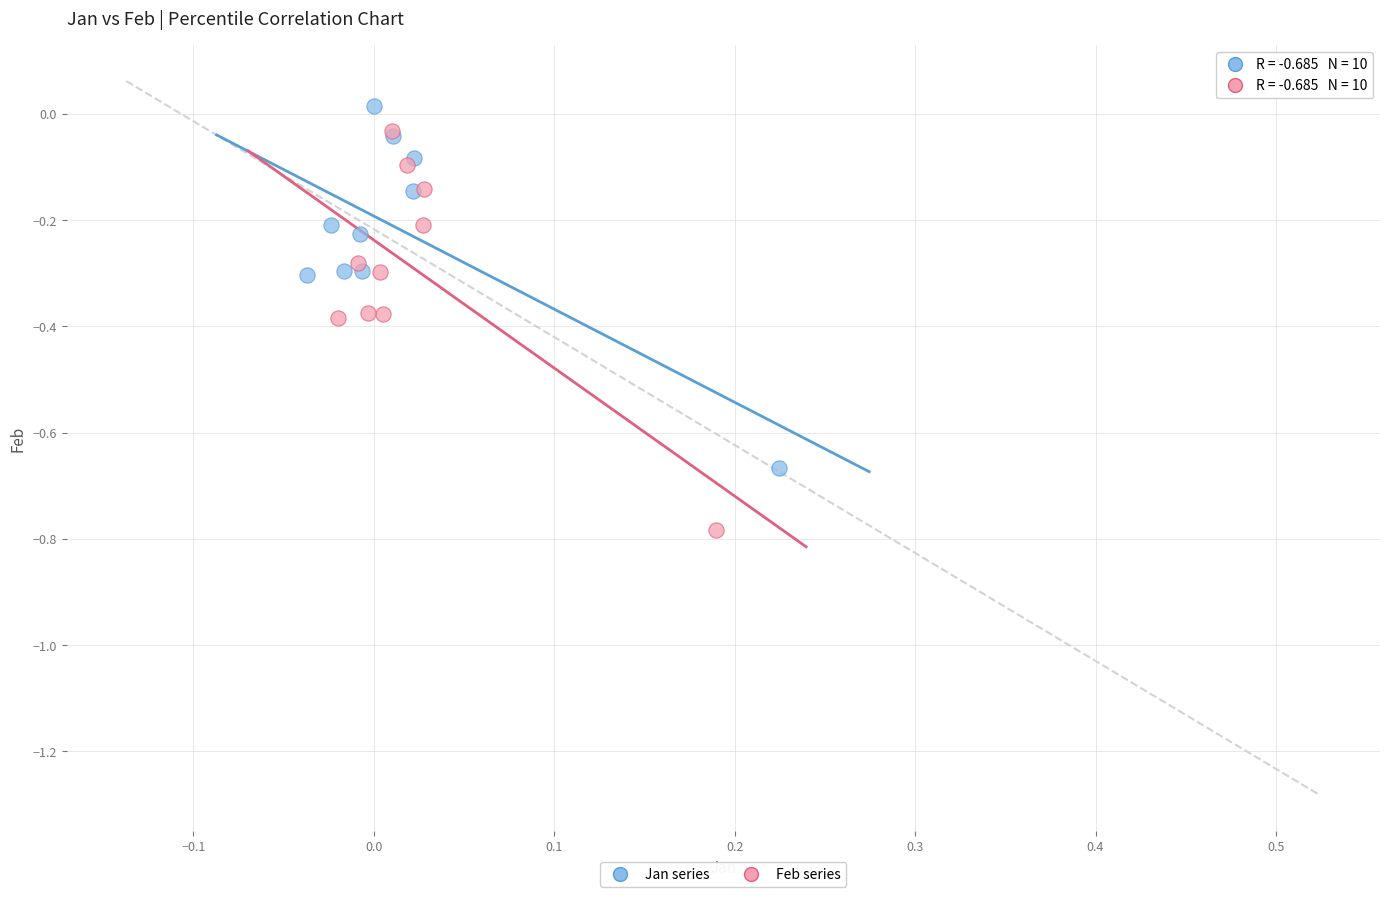

What are all the series names shown in the legend?

Jan series, Feb series